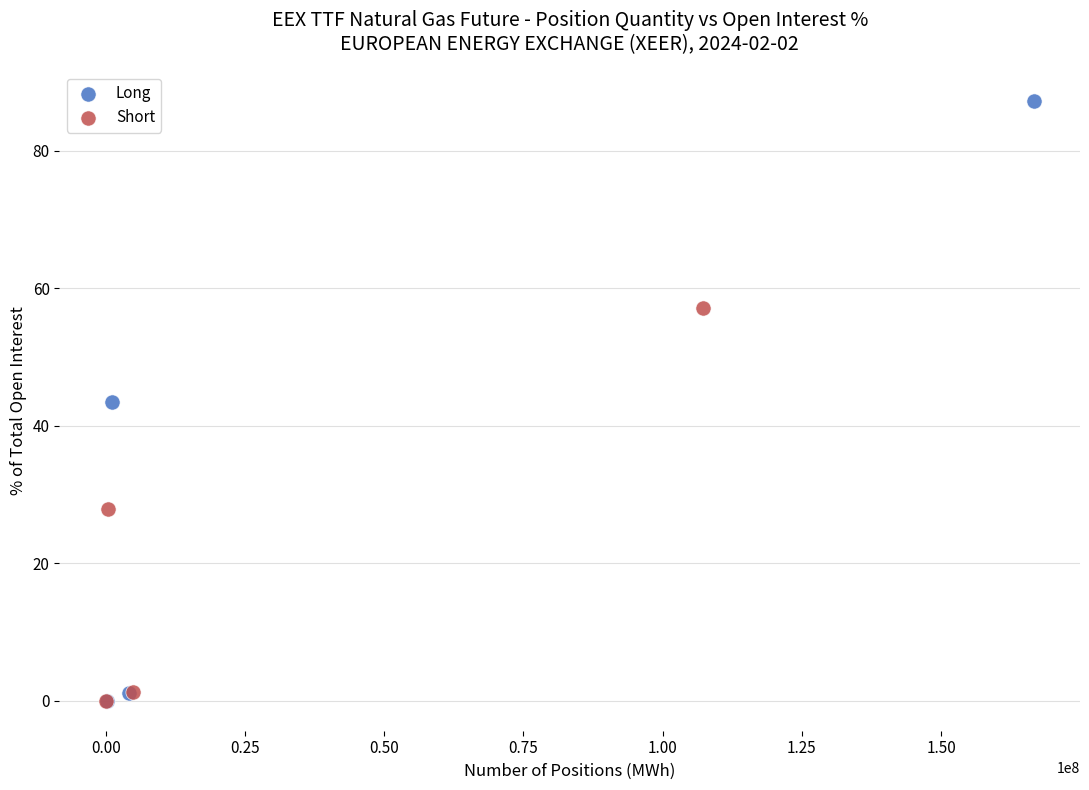

Which series has the largest Y range (max minus min)?

Long